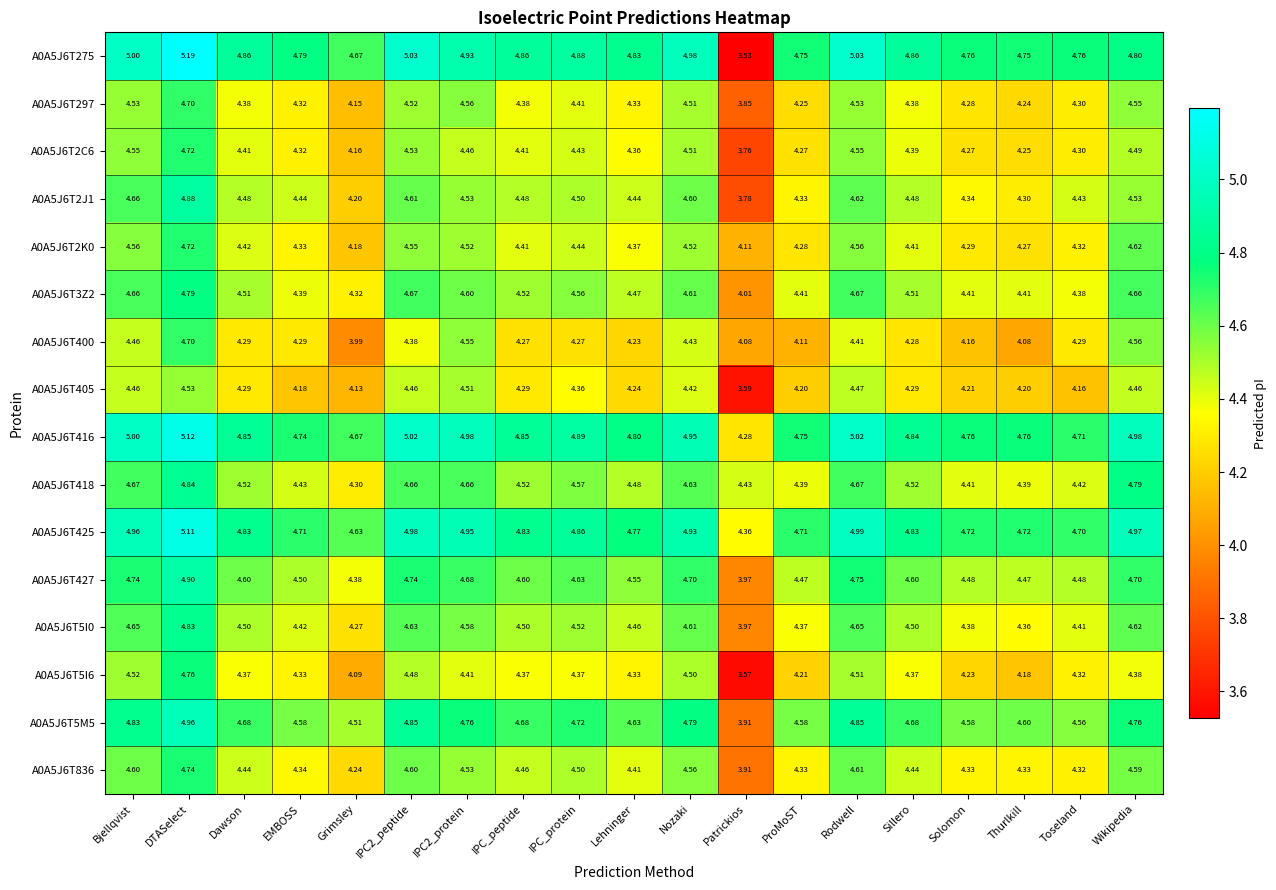

At which label does A0A5J6T5I6 reach its peak?

DTASelect